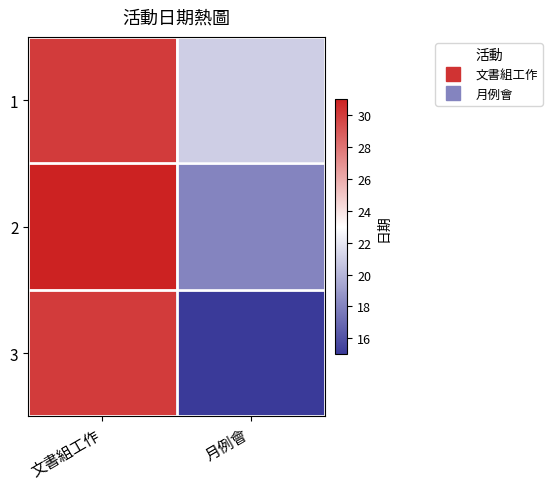

Reading left to right, list all the values displayed in this chart.

1: 文書組工作=30	月例會=21
2: 文書組工作=31	月例會=18
3: 文書組工作=30	月例會=15